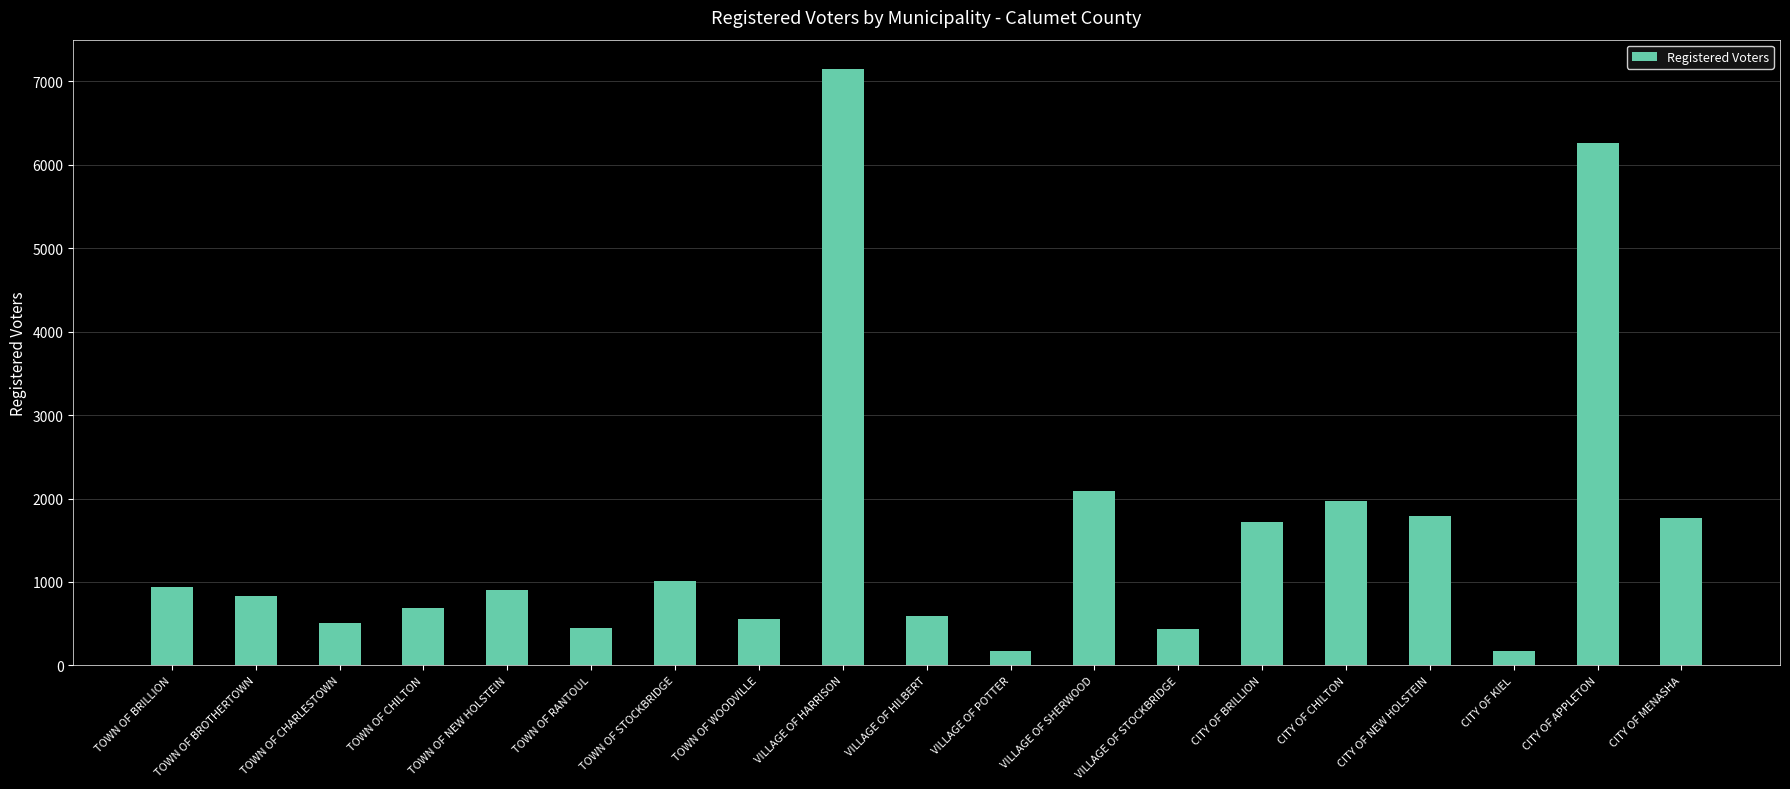

Is it true that the value at TOWN OF BRILLION is 501?

False